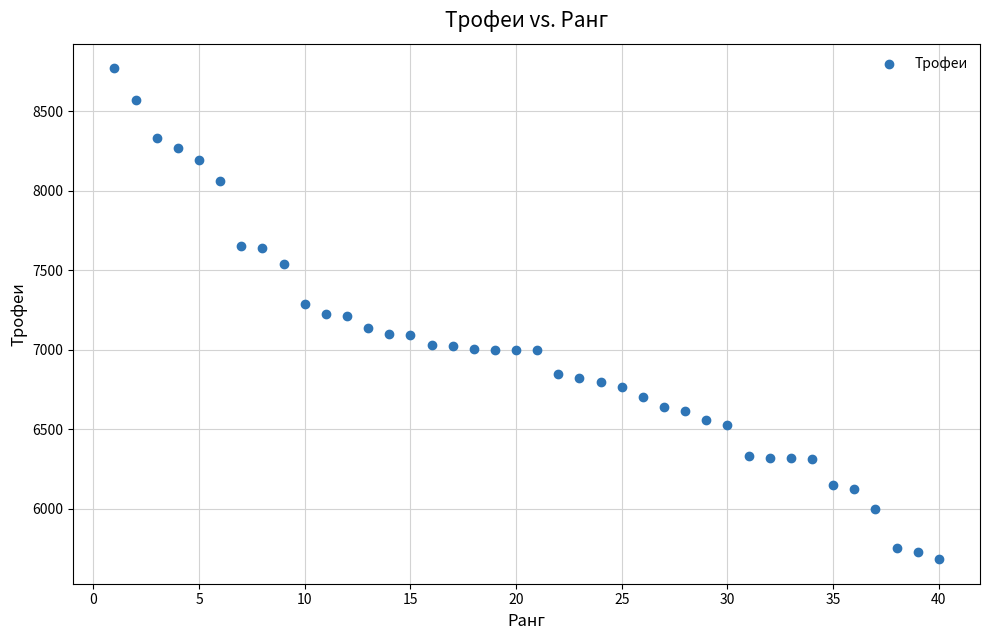

What is the range of Y values (max minus min)?

3086